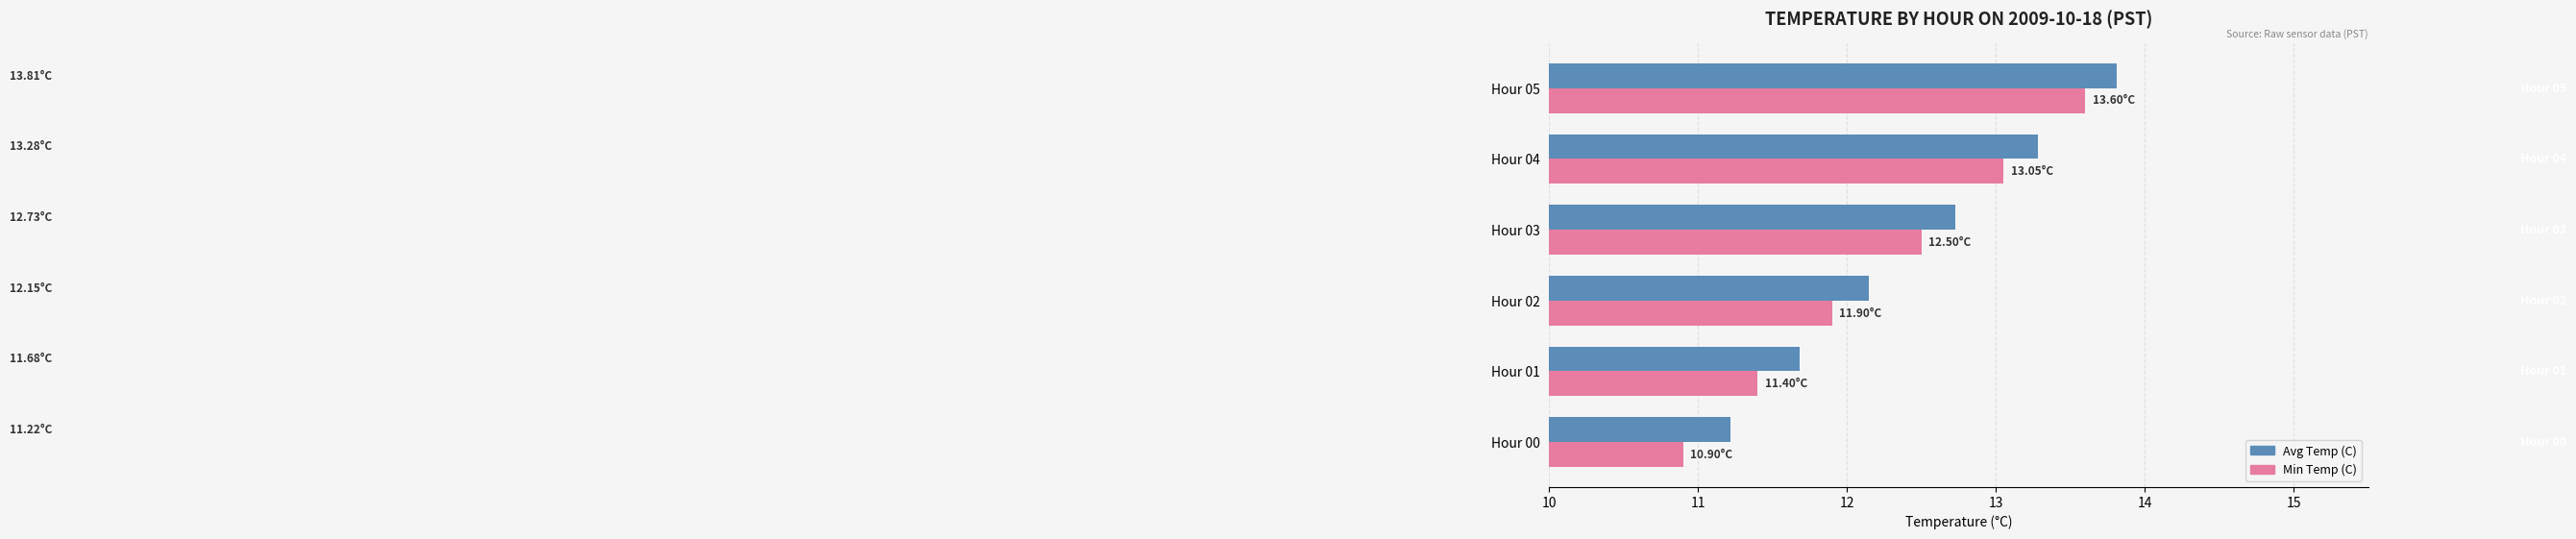

Which series has the largest total across all categories?

Avg Temp (C)